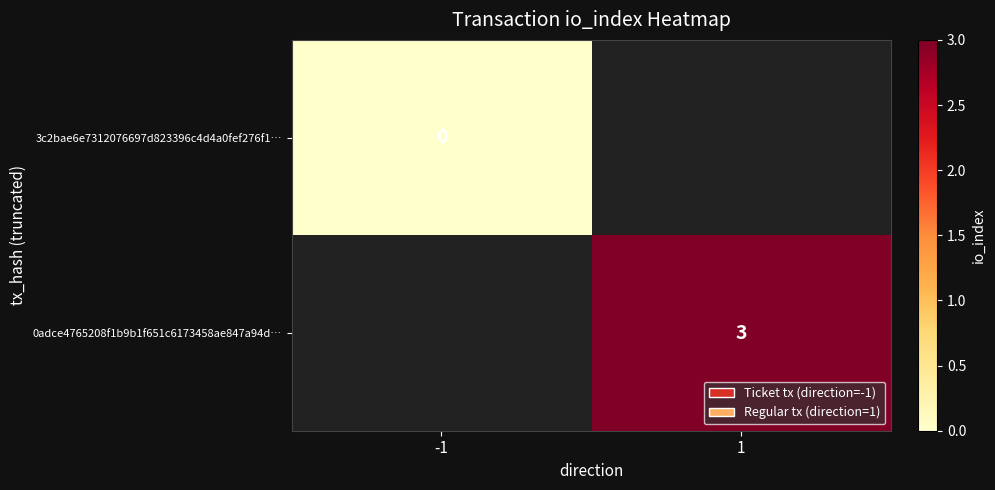

The 0adce4765208f1b9b1f651c6173458ae847a94d… series shows 5 at 1. True or false?

False